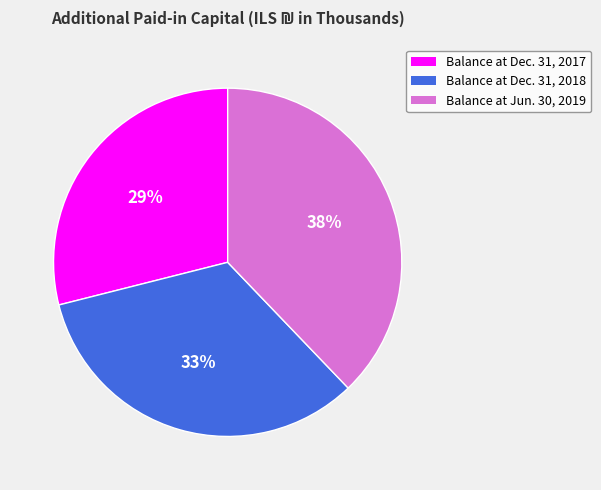

To the nearest percent, what percentage of the pie is Balance at Jun. 30, 2019?

38%